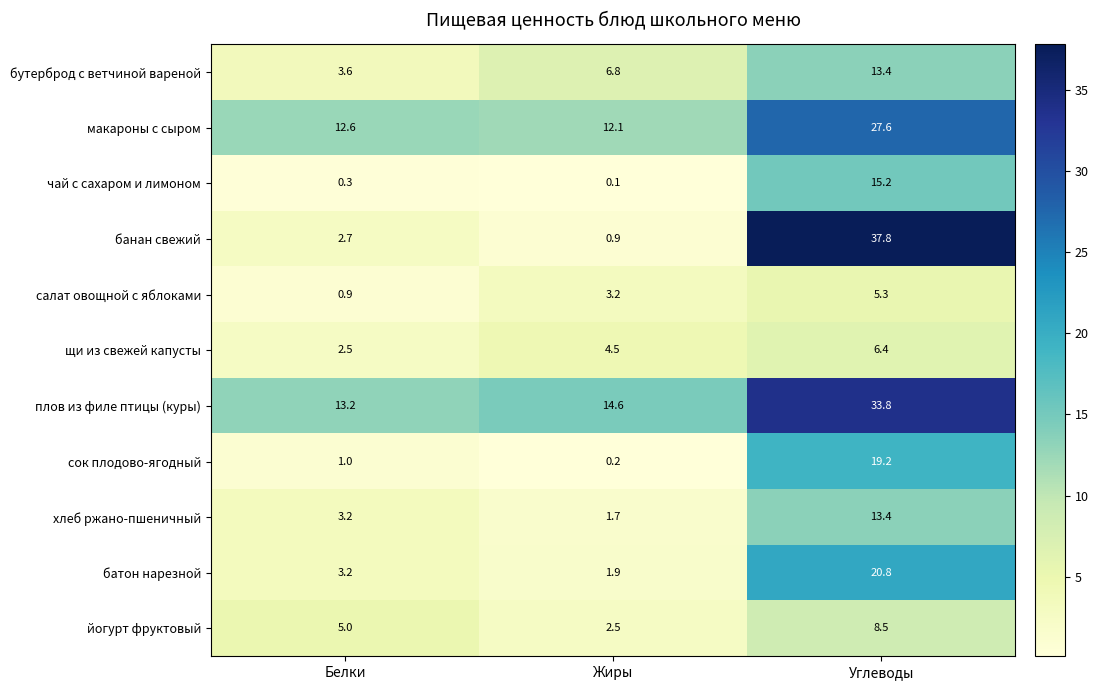

Which category has the lowest value in the плов из филе птицы (куры) series?

Белки